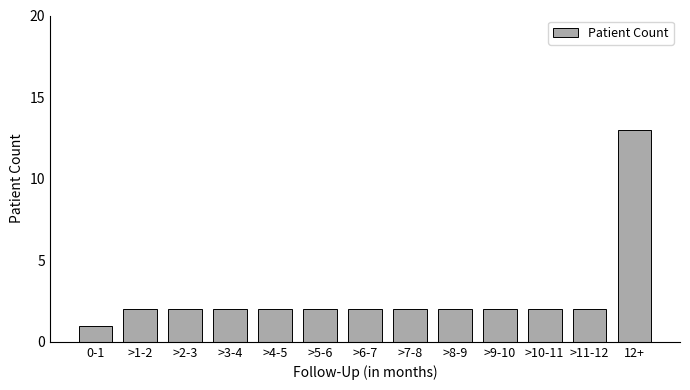

Reading left to right, extract all data points from this chart.

0-1=1	>1-2=2	>2-3=2	>3-4=2	>4-5=2	>5-6=2	>6-7=2	>7-8=2	>8-9=2	>9-10=2	>10-11=2	>11-12=2	12+=13